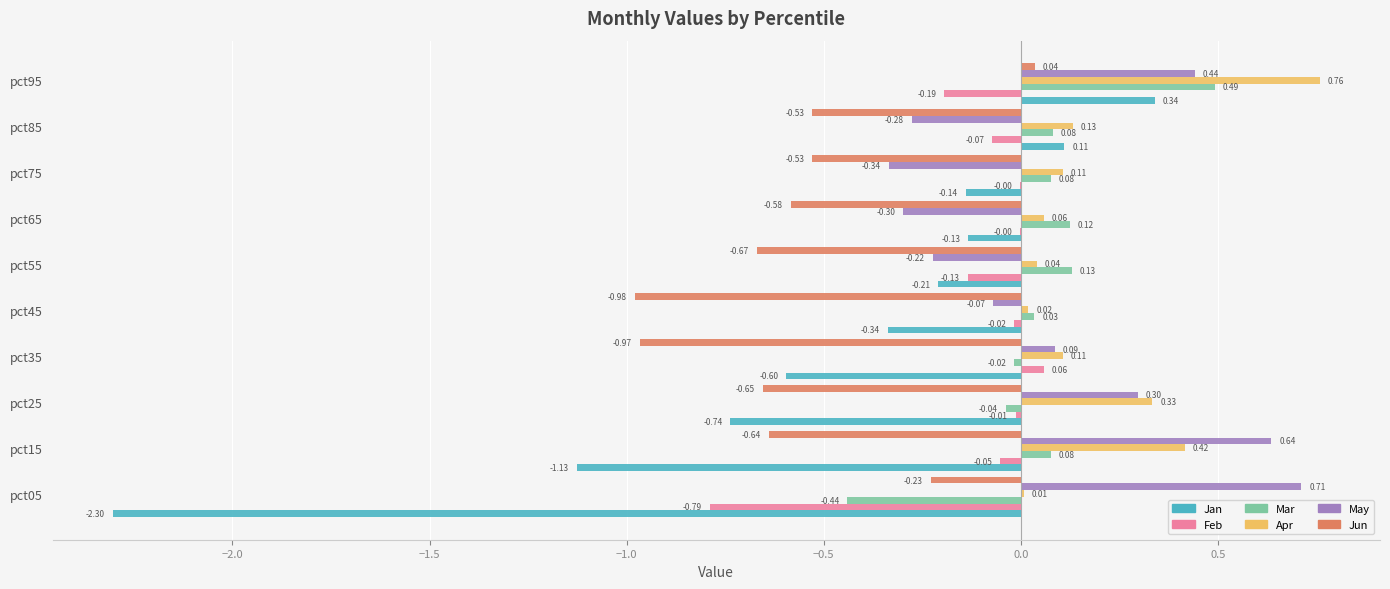

Is the value of Apr at pct35 greater than the value of Feb at pct15?

Yes